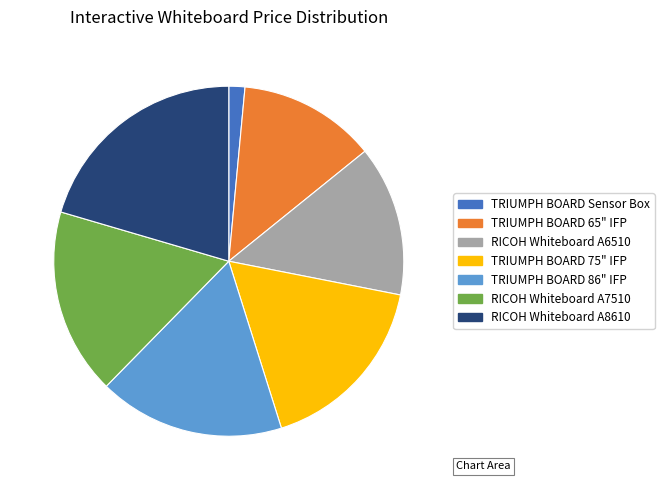

What is the smallest slice in the pie chart?

TRIUMPH BOARD Sensor Box